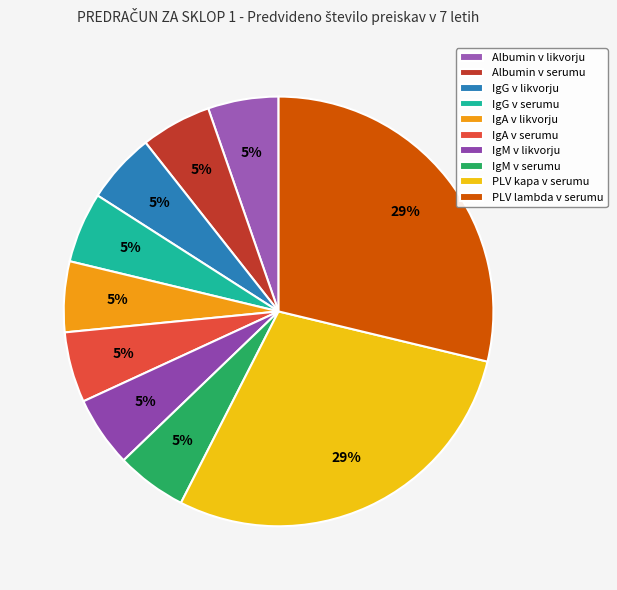

What percentage is NOT represented by Albumin v likvorju?

94.7%